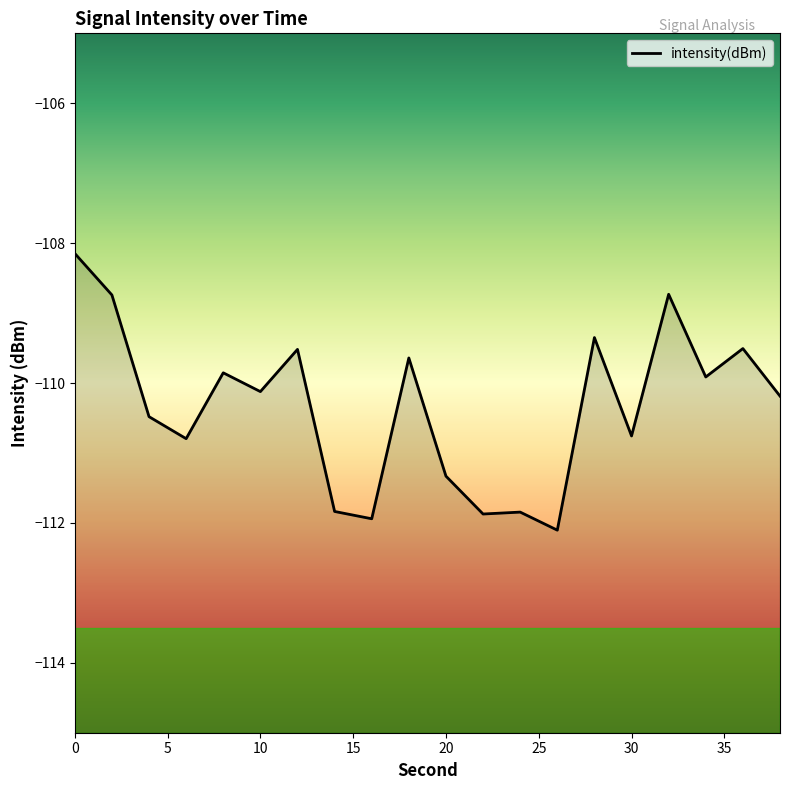

How many values are below -110?

11